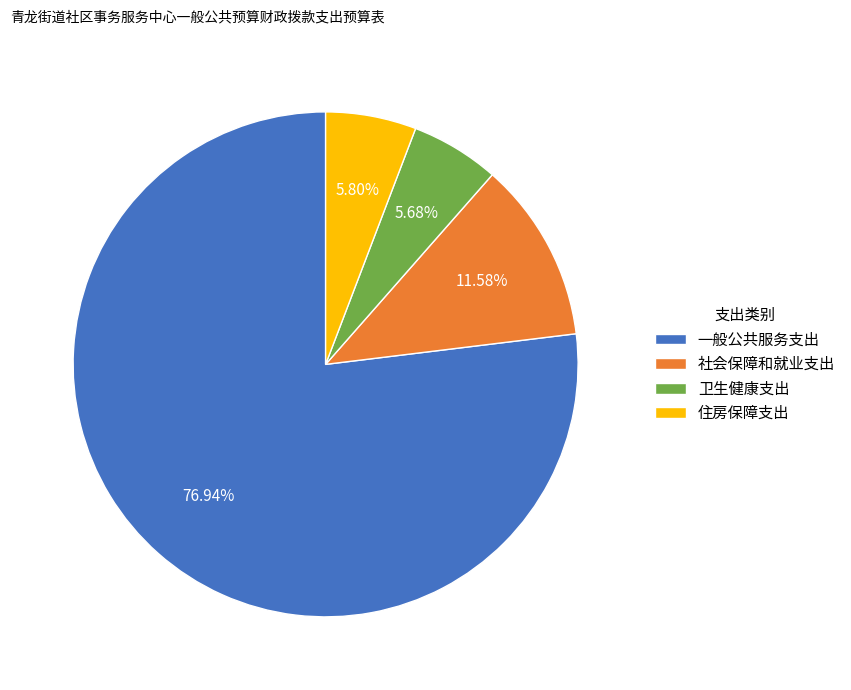

Is there a majority slice in this chart?

Yes